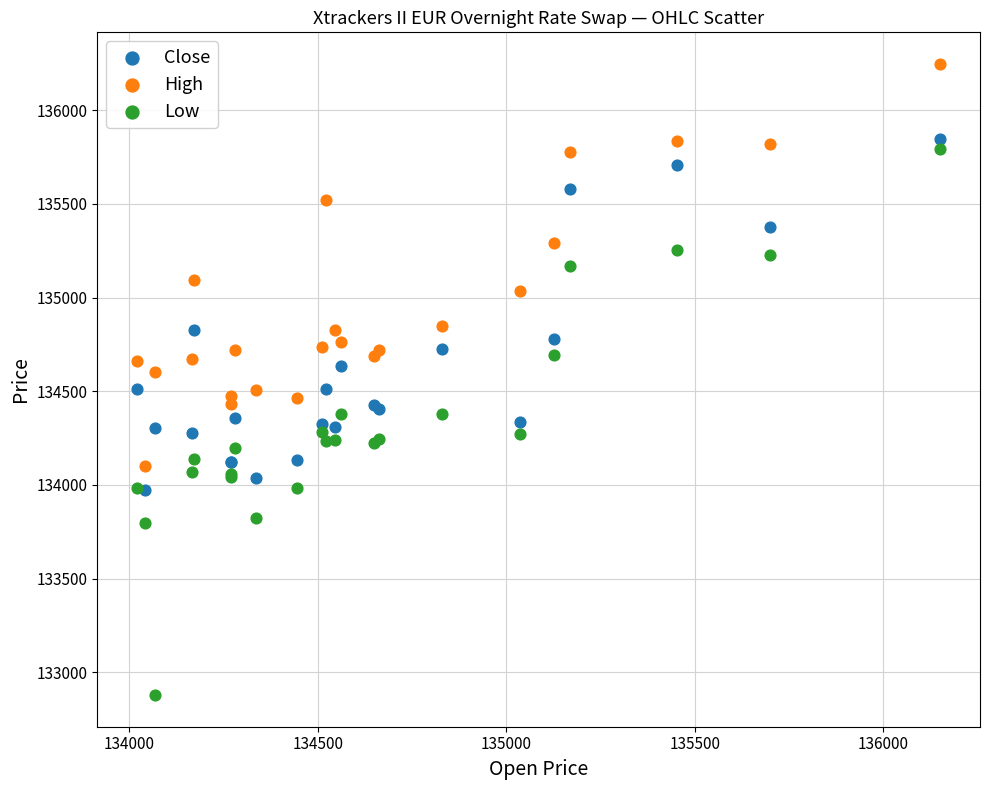

Which series contains the lowest Y value?

Low